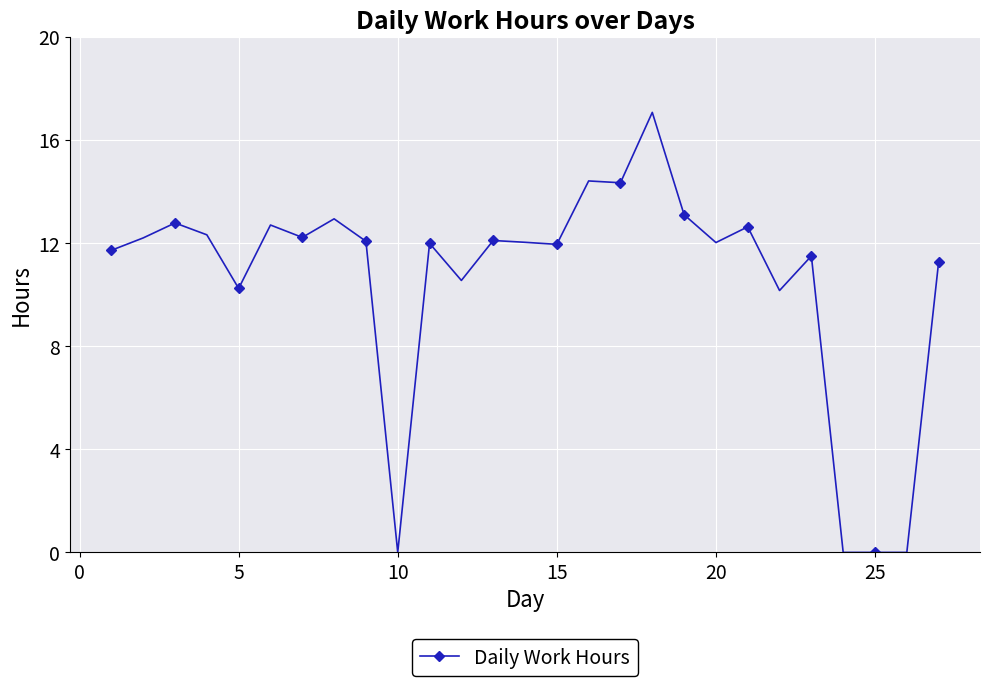

What is the average value?

10.5